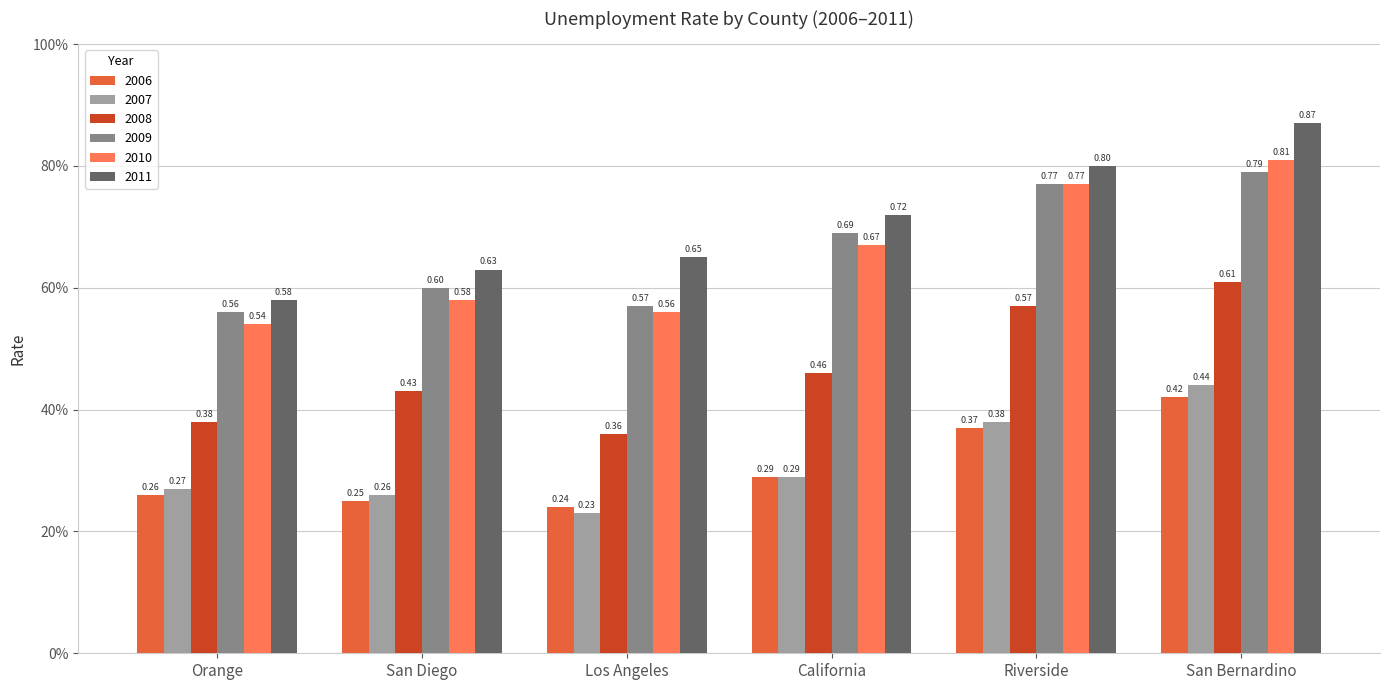

What are all the series names shown in the legend?

2006, 2007, 2008, 2009, 2010, 2011